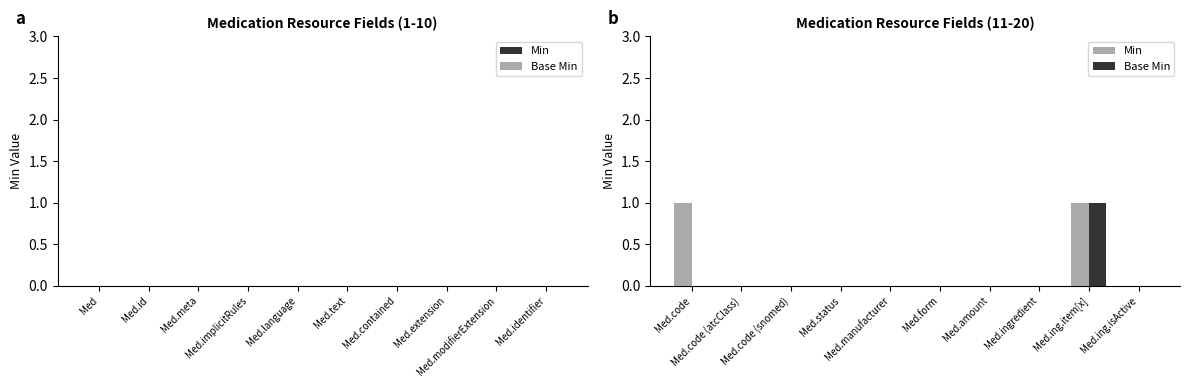

At which category is the sum across all series the highest?

Med.ing.item[x]